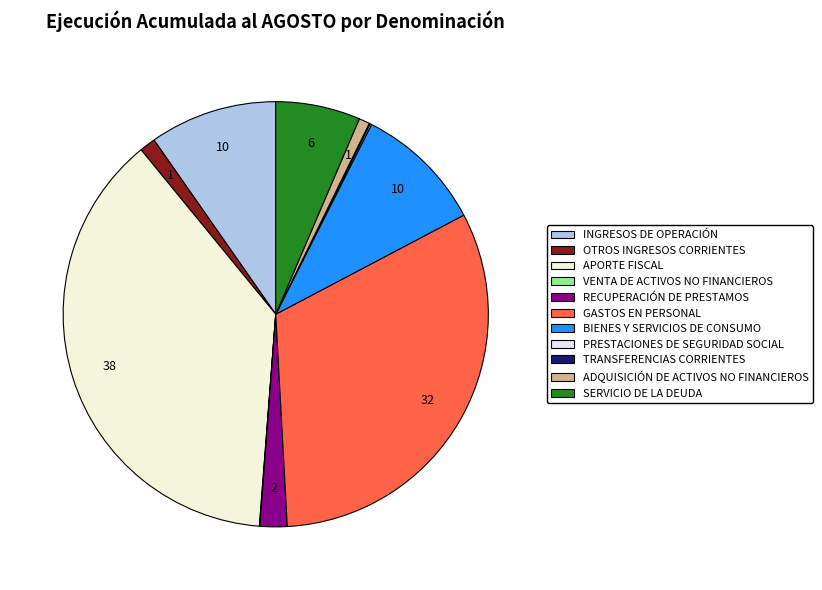

The GASTOS EN PERSONAL slice represents 32% of the pie. True or false?

True